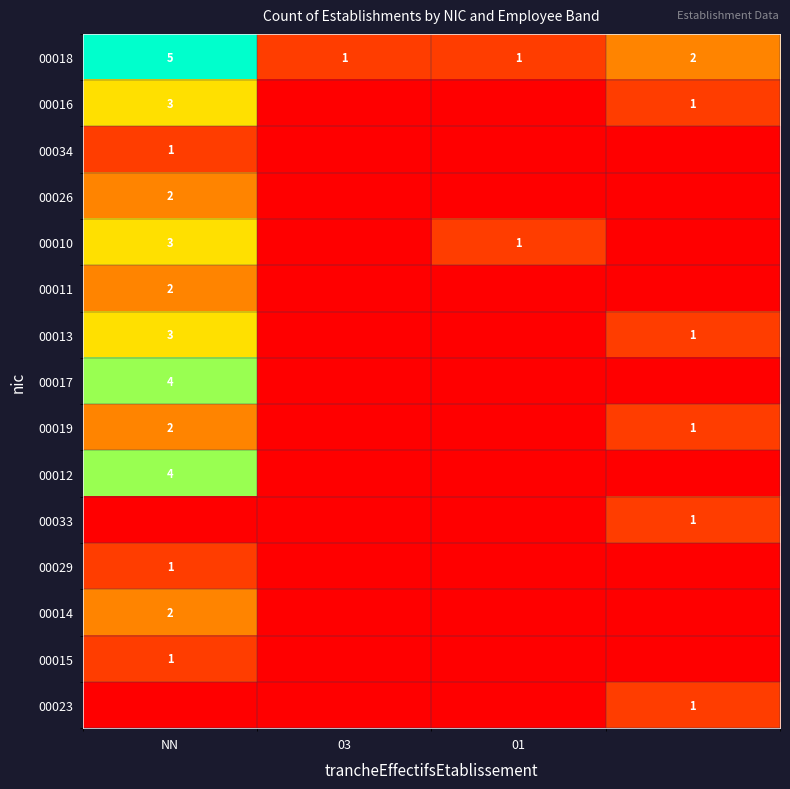

Is it true that 00034 equals 0 at NN?

False